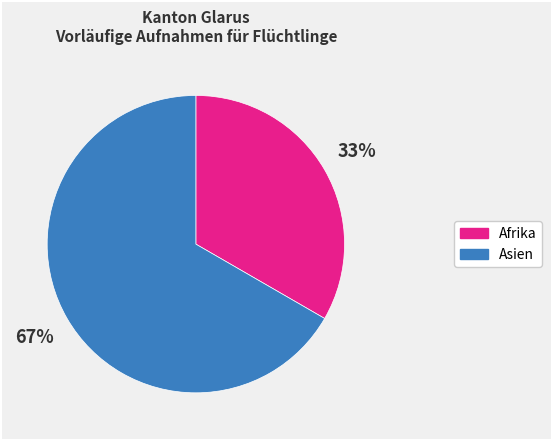

Combined, do Asien and Afrika account for over 50%?

Yes